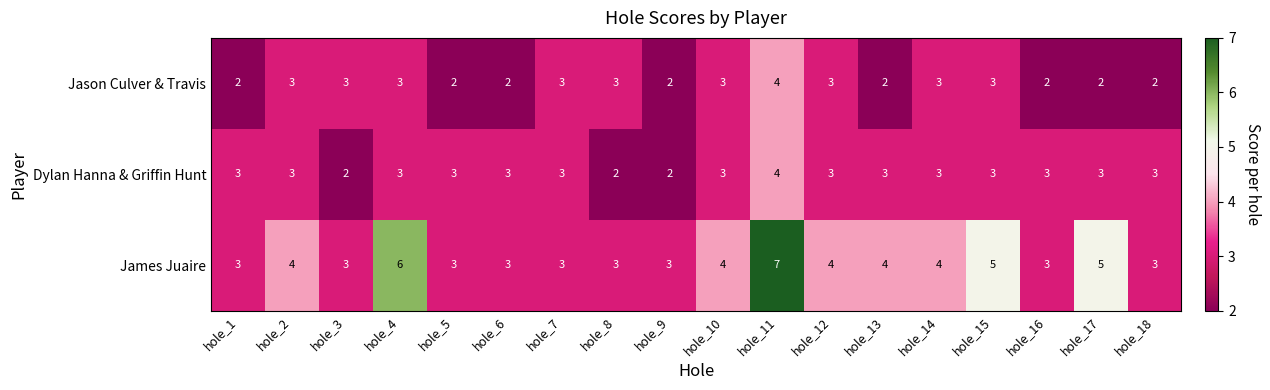

What is the difference between the maximum and minimum values in the James Juaire series?

4